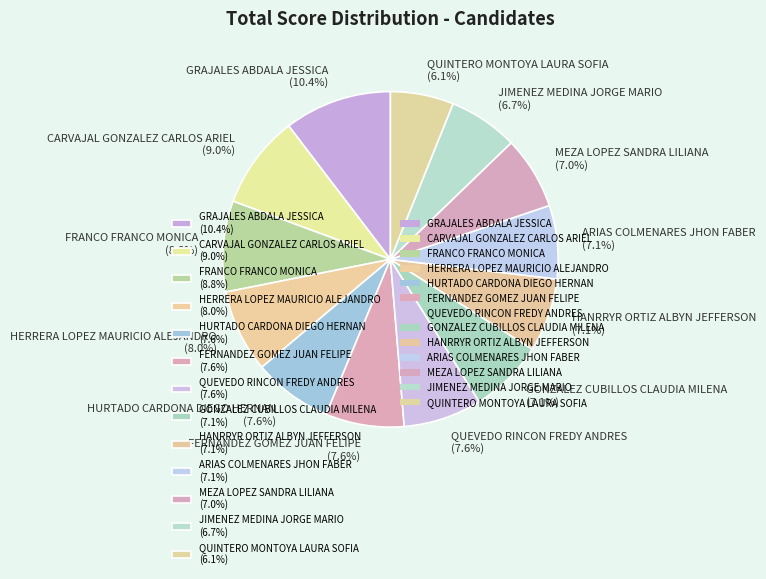

To the nearest percent, what is the difference between the GRAJALES ABDALA JESSICA and MEZA LOPEZ SANDRA LILIANA slice percentages?

3%